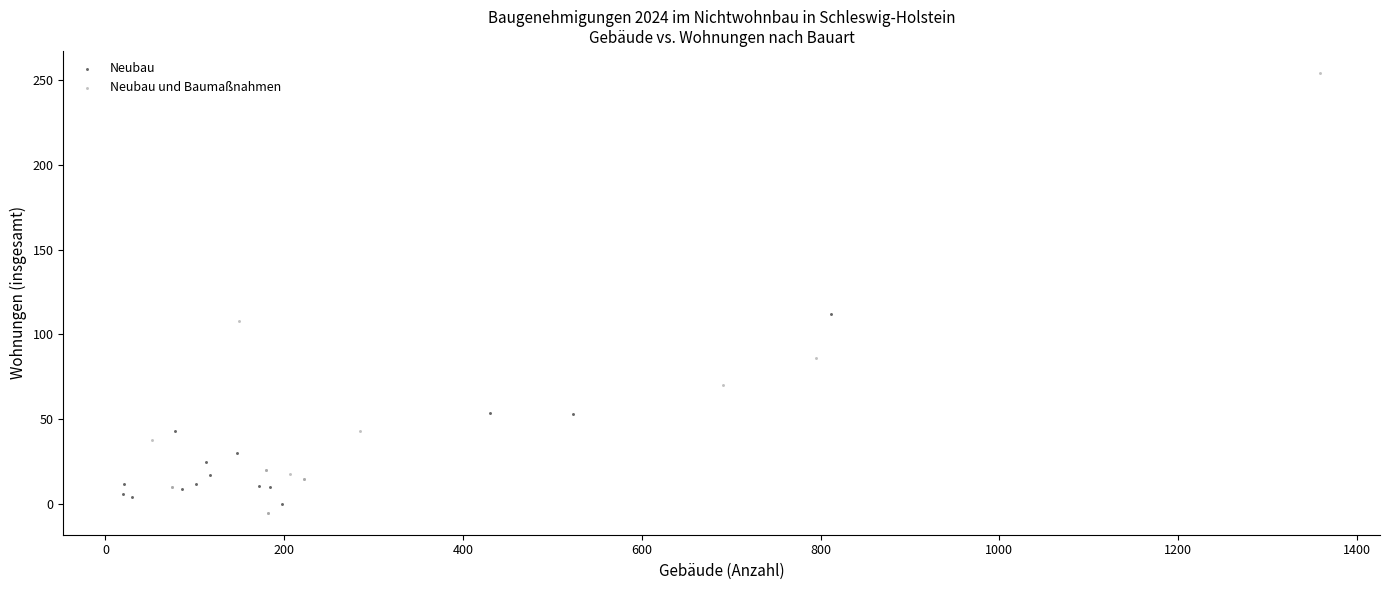

Which series has the widest spread of Y values?

Neubau und Baumaßnahmen